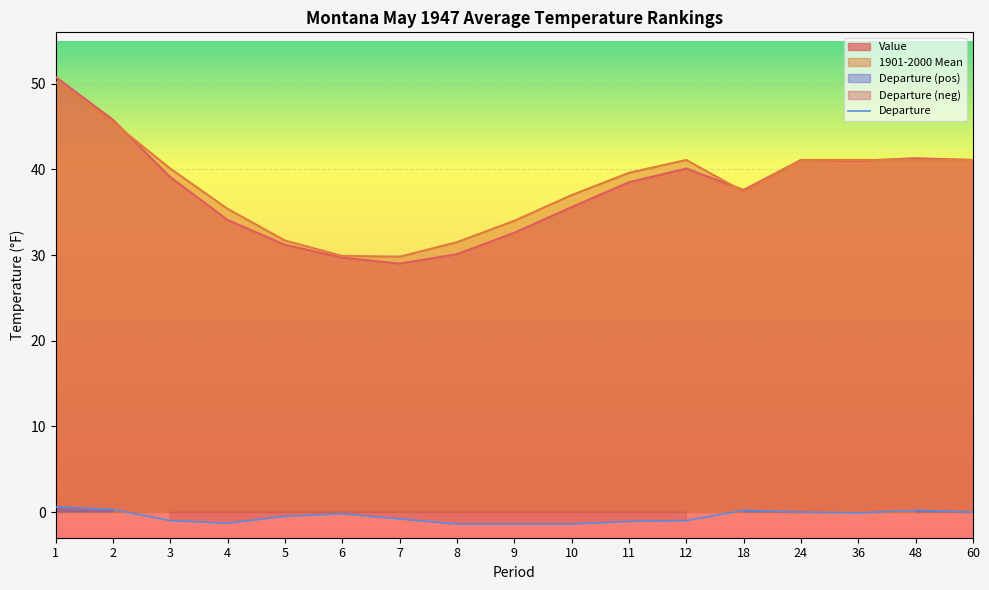

The value at 4 is -1.3. True or false?

True